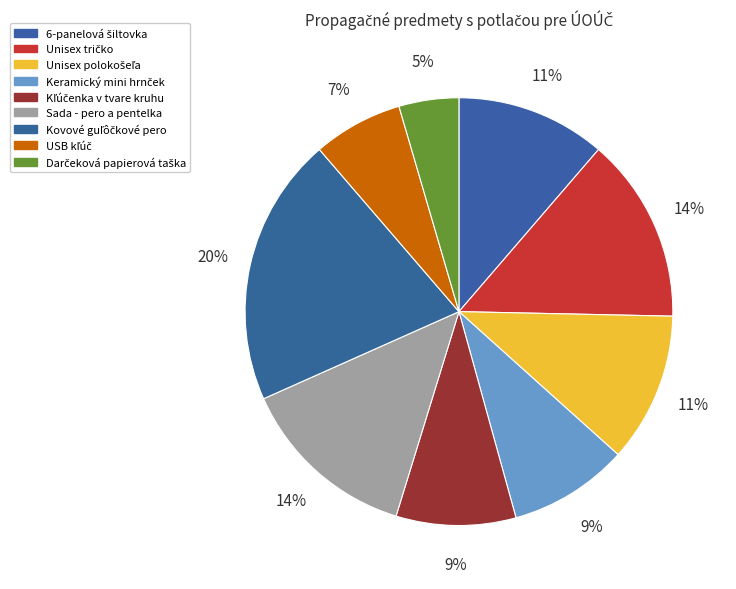

To the nearest percent, what is the difference between the Sada - pero a pentelka and Unisex polokošeľa slice percentages?

2%